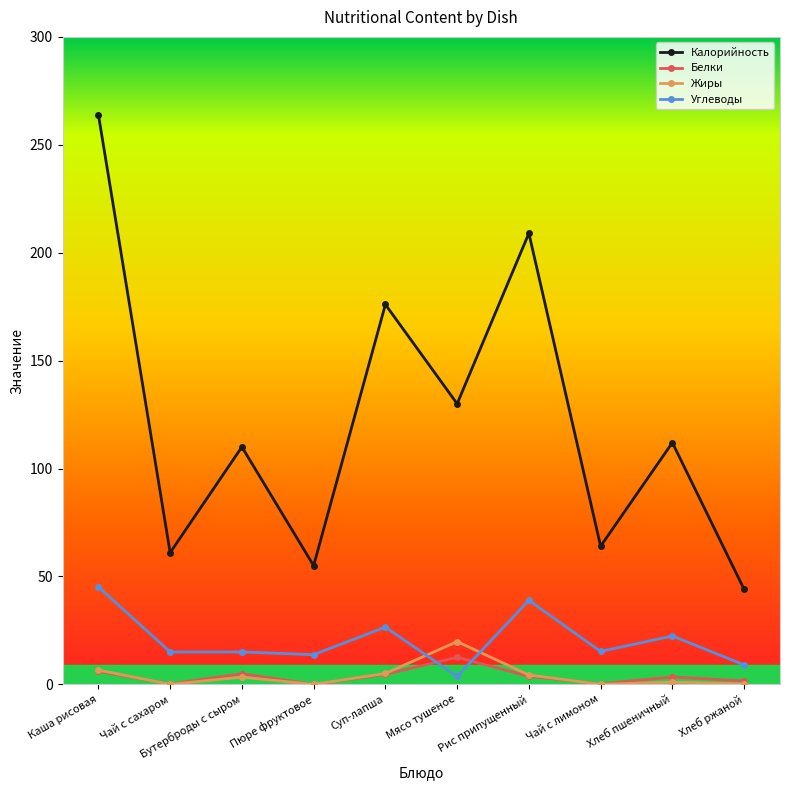

Which series has the largest total across all categories?

Калорийность